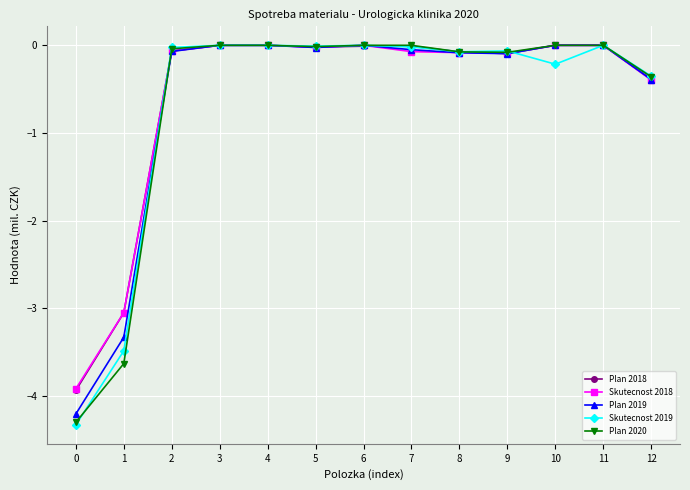

Is it true that Plan 2018 equals 2.0 at 3?

False